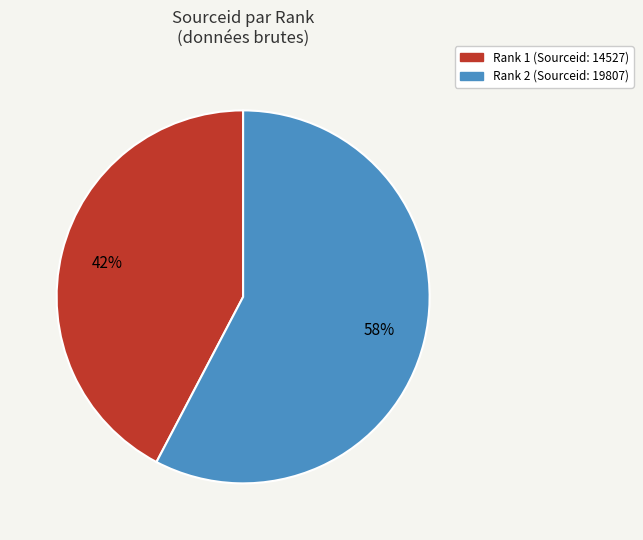

Count the number of slices in the pie.

2